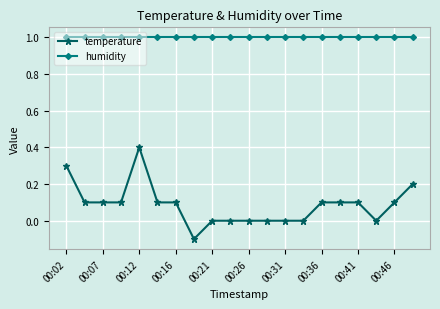

Which series has the largest range (max minus min)?

temperature